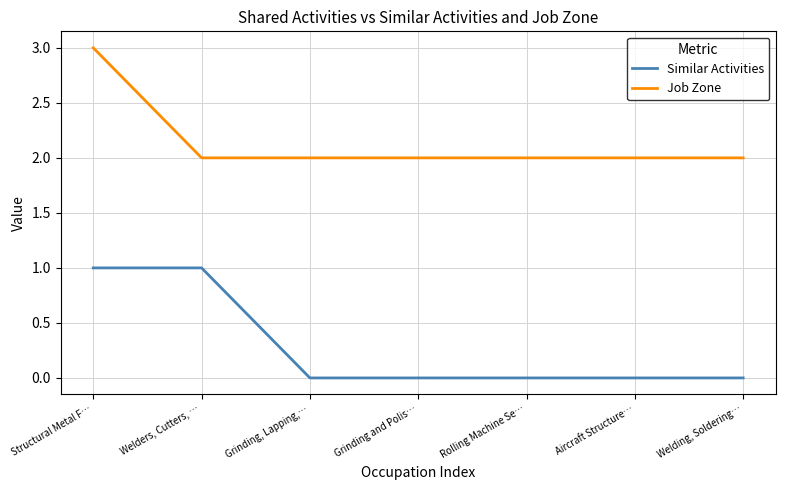

What position from the left is Rolling Machine Se…?

5